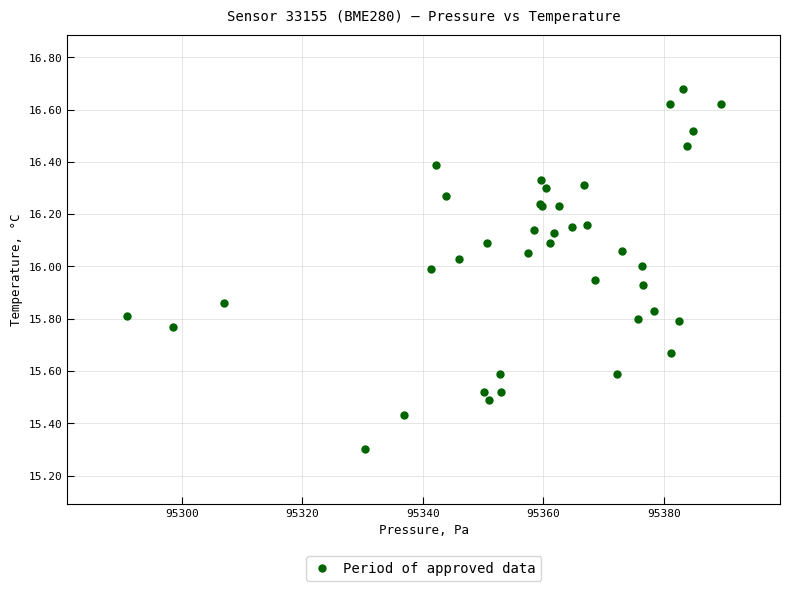

What Y value in the scatter plot is closest to 15?

15.3